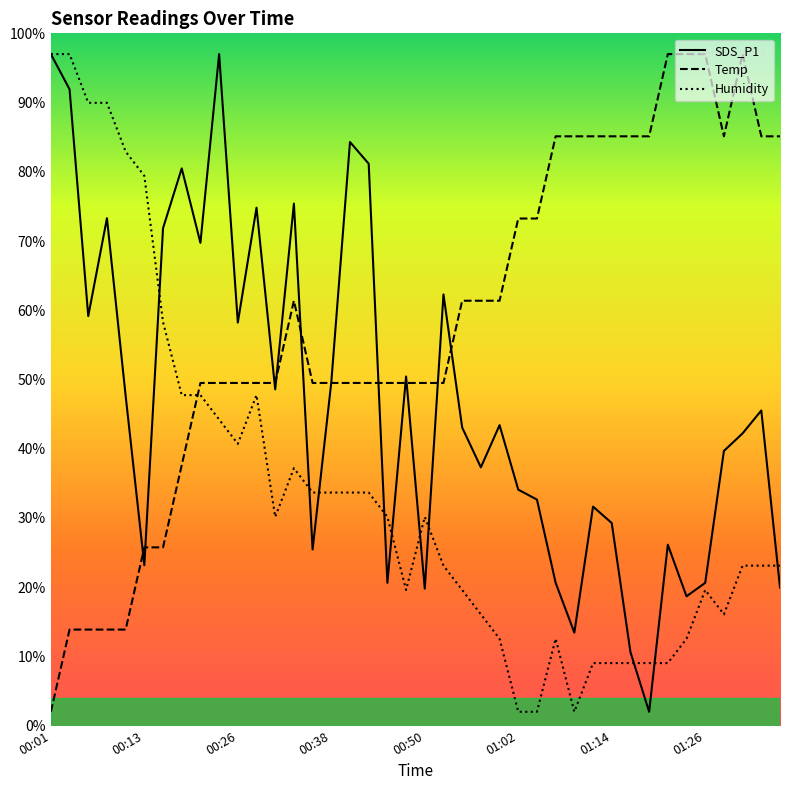

True or false: SDS_P1 and Humidity intersect in this chart.

True